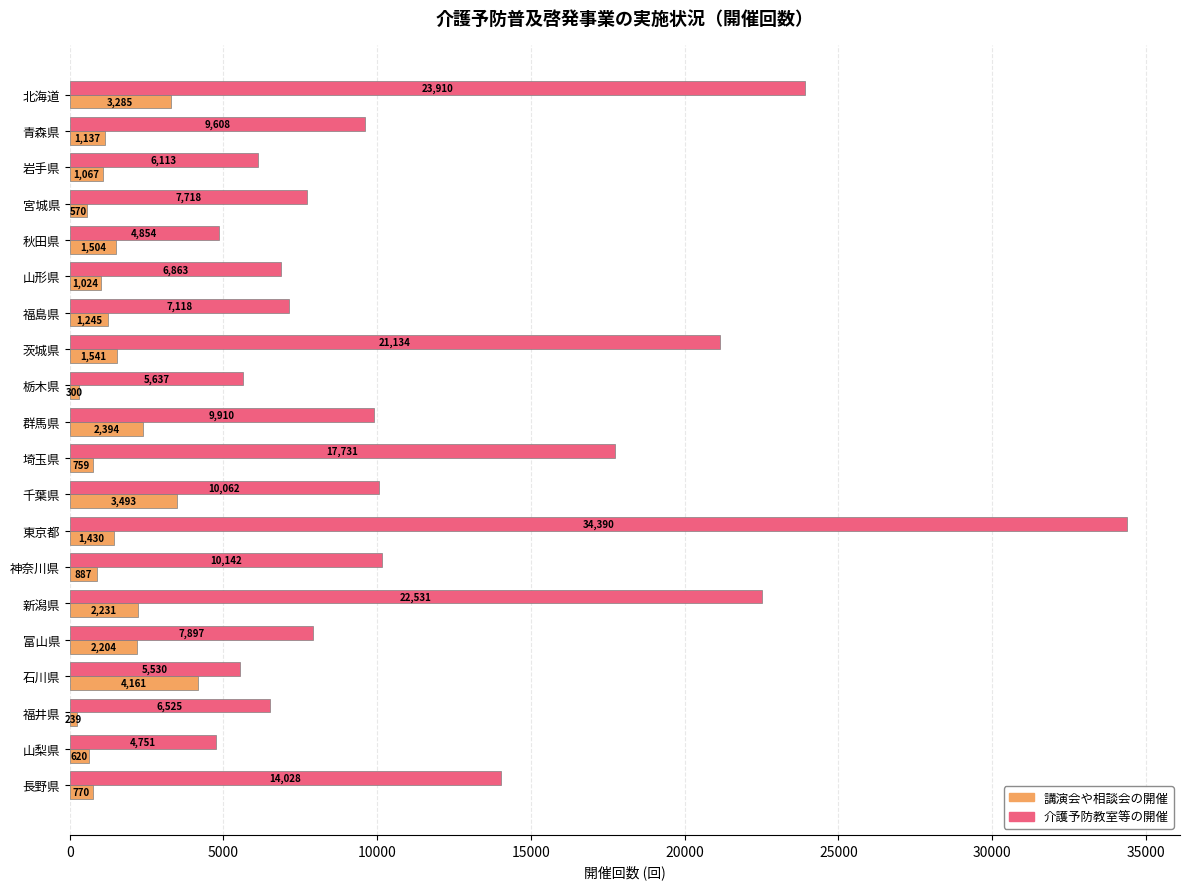

Rank the series by their average value, from highest to lowest.

介護予防教室等の開催, 講演会や相談会の開催